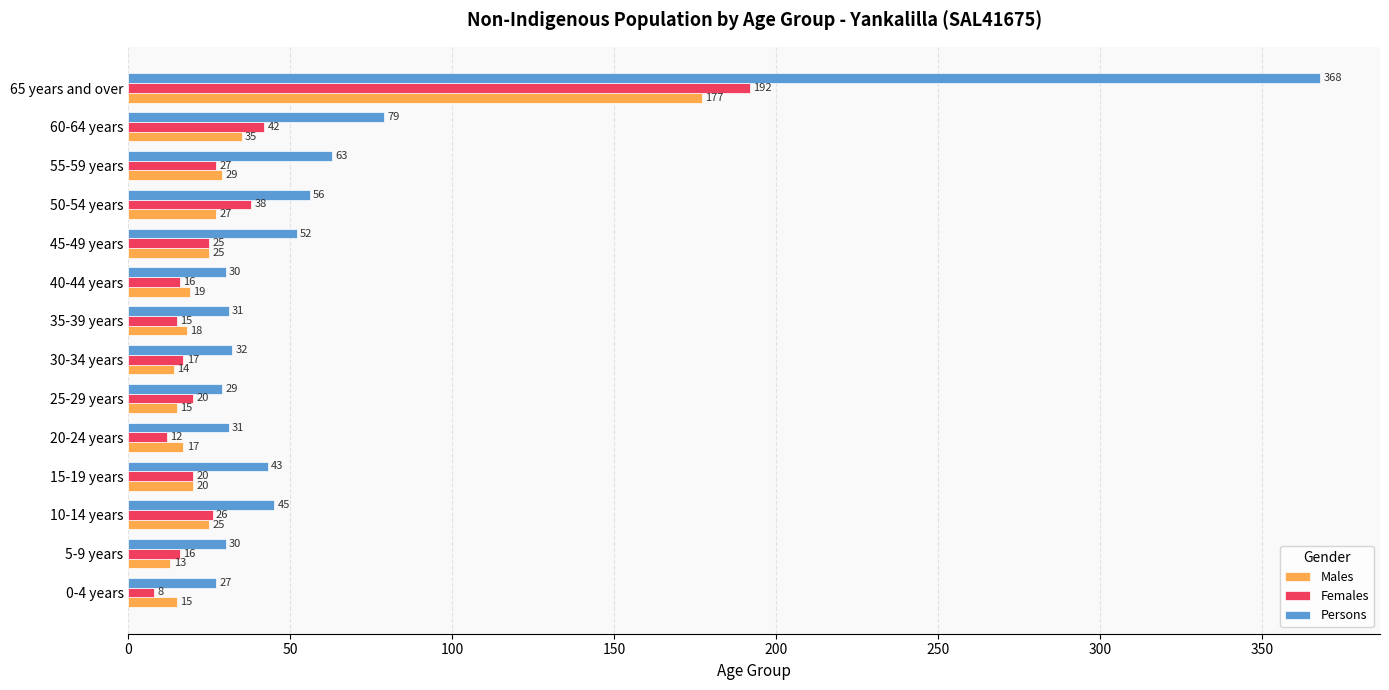

Which category has the highest value across all series?

65 years and over